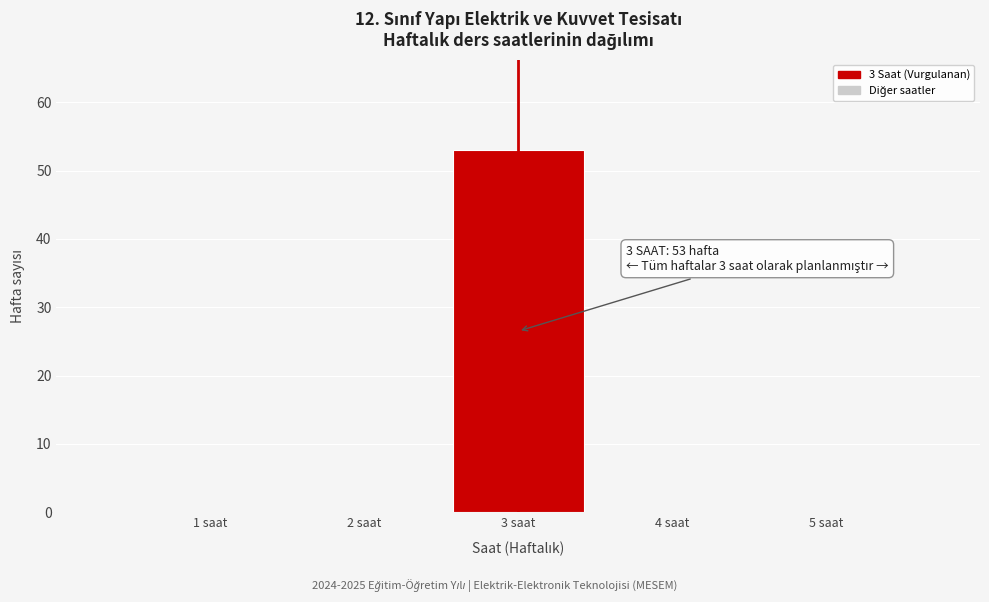

Reading left to right, list all the values displayed in this chart.

1 saat=0	2 saat=0	3 saat=53	4 saat=0	5 saat=0